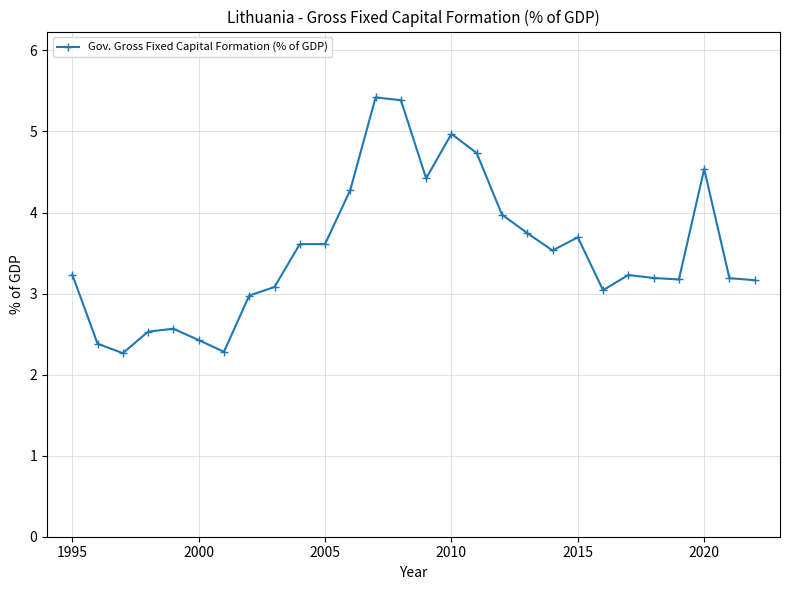

What is the value of the 8th point from the left?

3.0